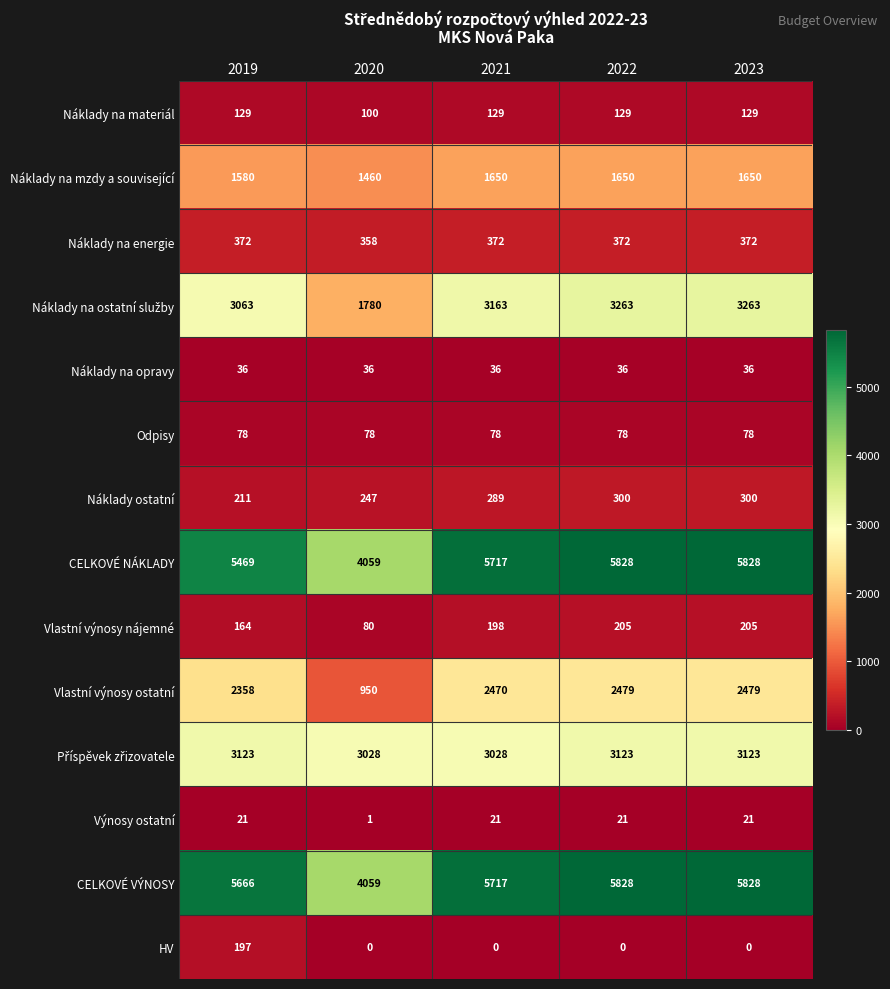

Which series has the largest total across all categories?

CELKOVÉ VÝNOSY